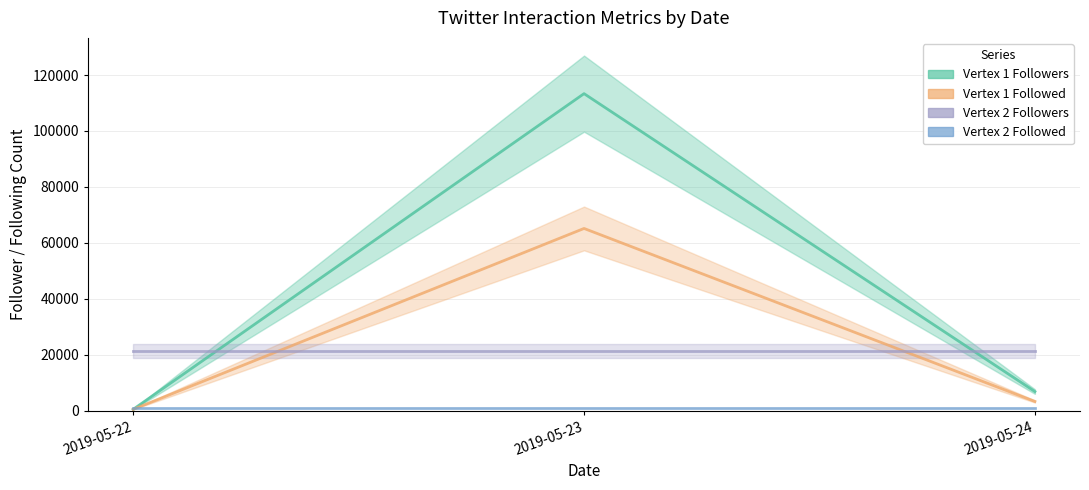

What is the total value across all series at 2019-05-23?

178508